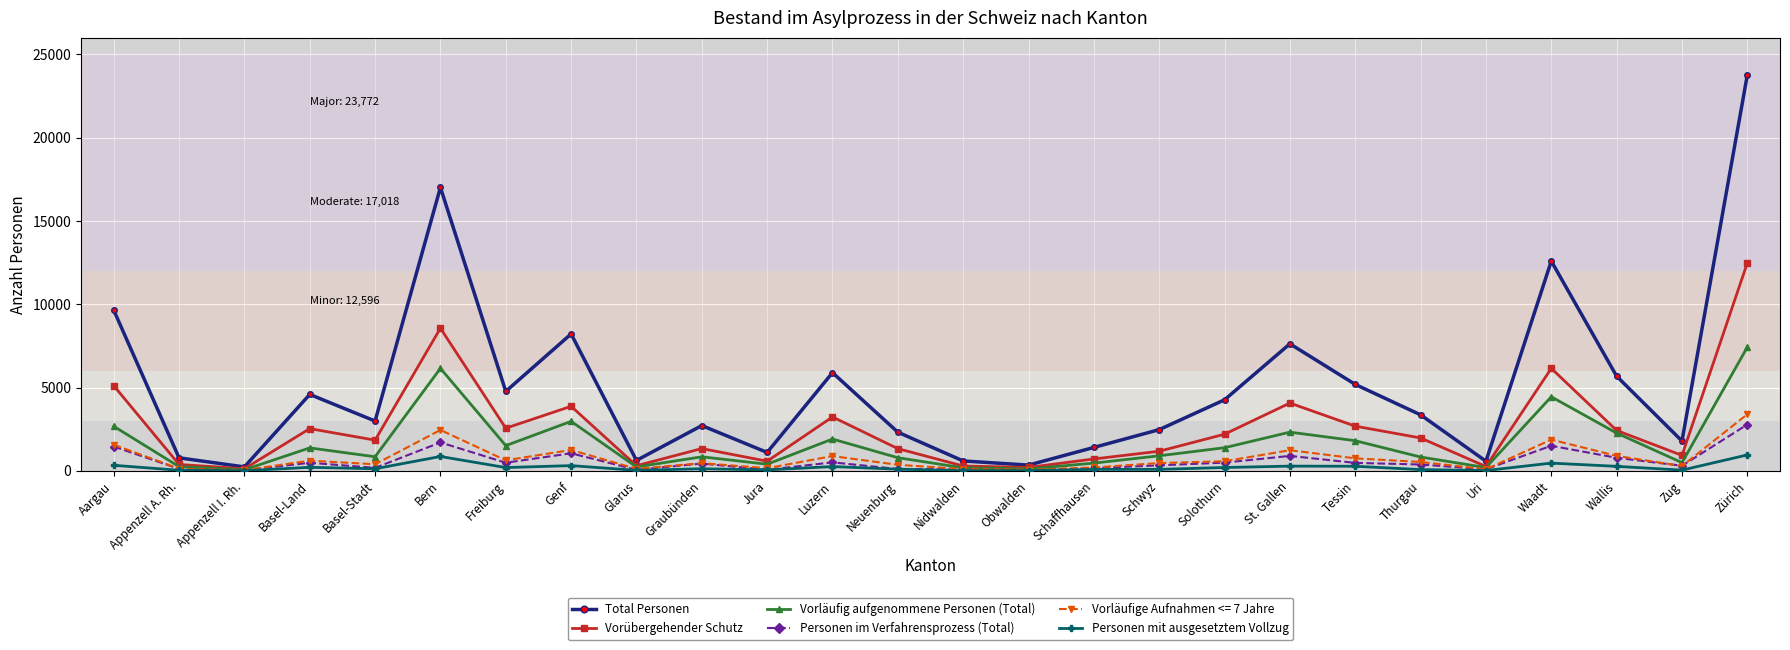

The value of Vorübergehender Schutz at Appenzell I. Rh. is 128. True or false?

True